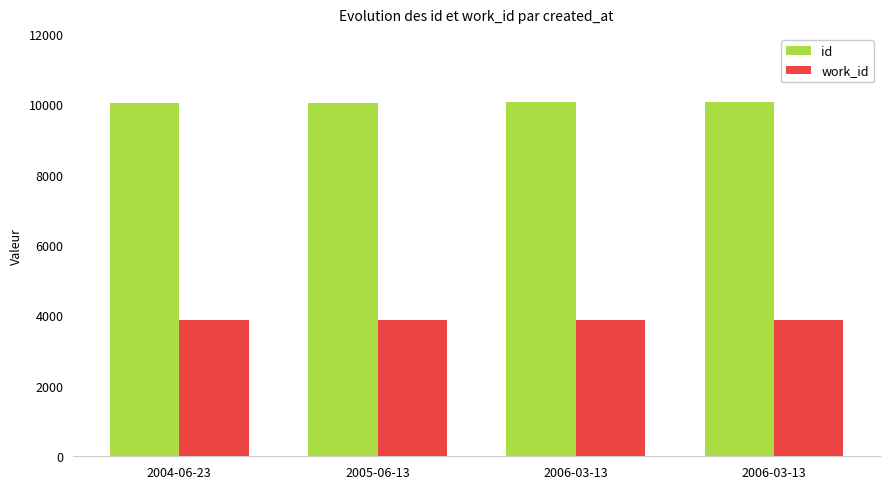

How many data points in id are less than 10052?

2